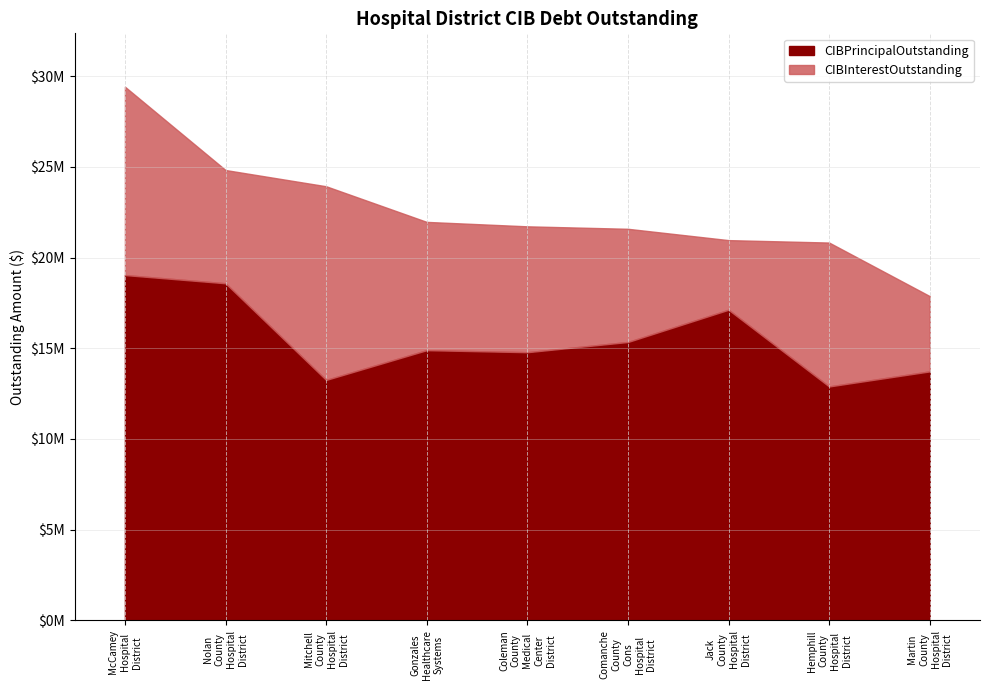

What is the total value across all series at Jack County Hospital District?

20959221.8